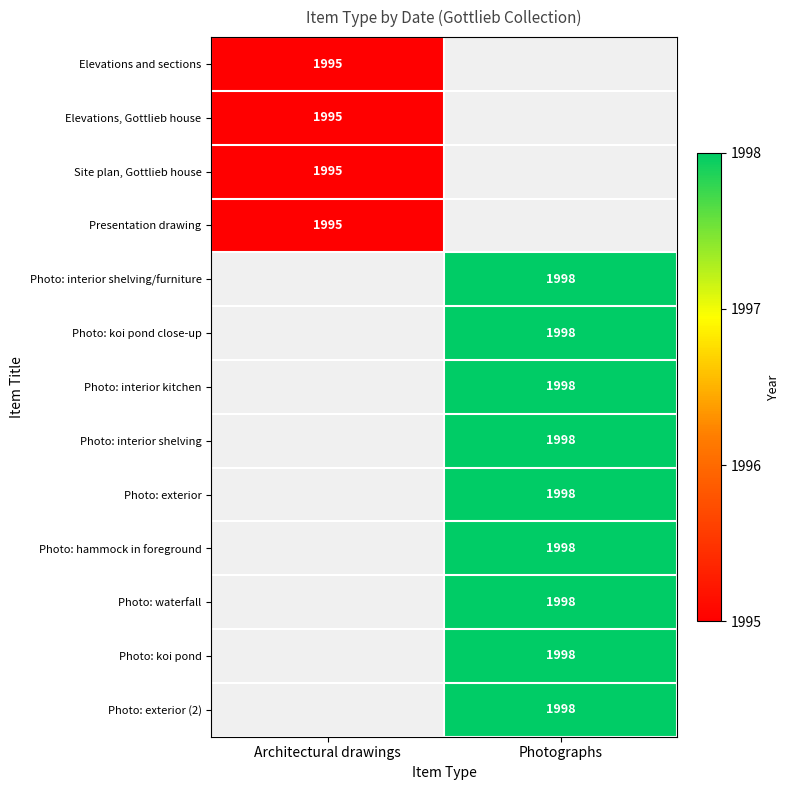

What is the greatest value displayed?

1998.0